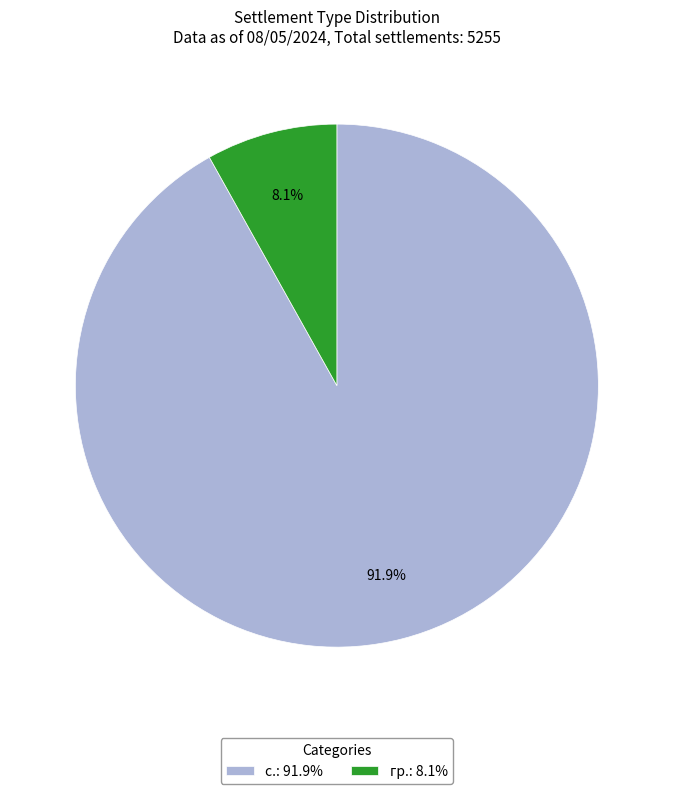

Which slice is the smallest?

гр.: 8.1%